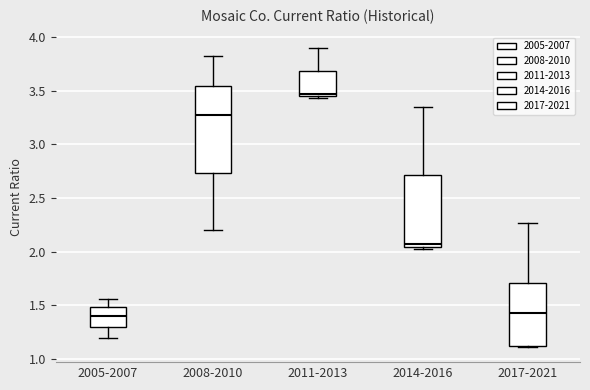

Comparing the boxes themselves (not the whiskers), which one is the tallest?

2008-2010